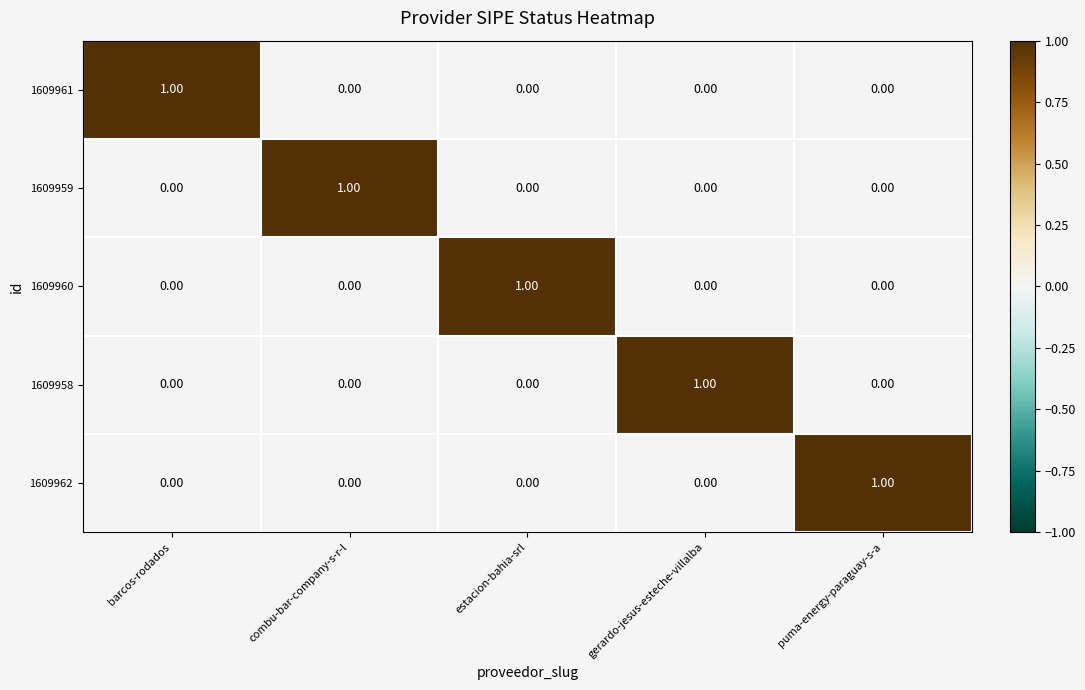

At how many categories does at least one series exceed 0?

5